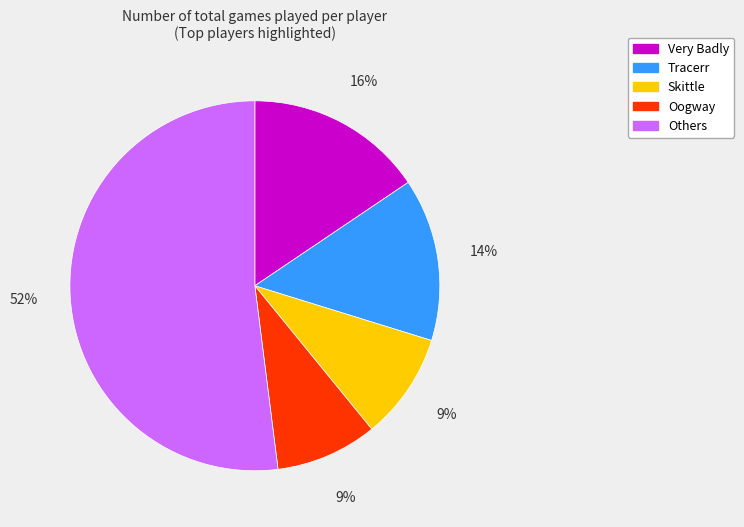

Which category has the biggest portion of the pie?

Others